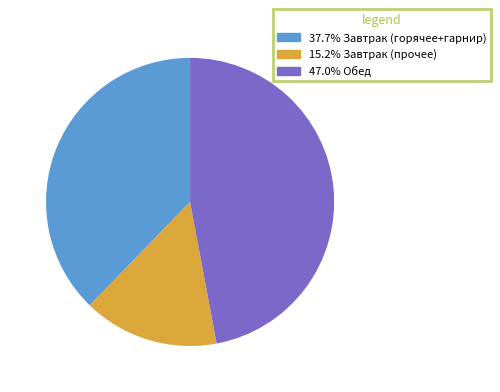

Is there any slice that represents more than half of the pie?

No